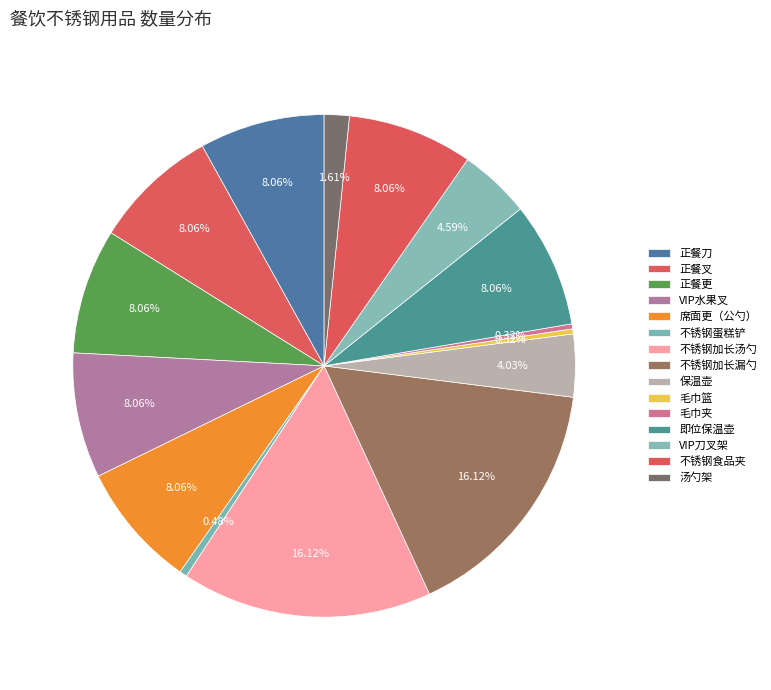

How many slices are in this pie chart?

15